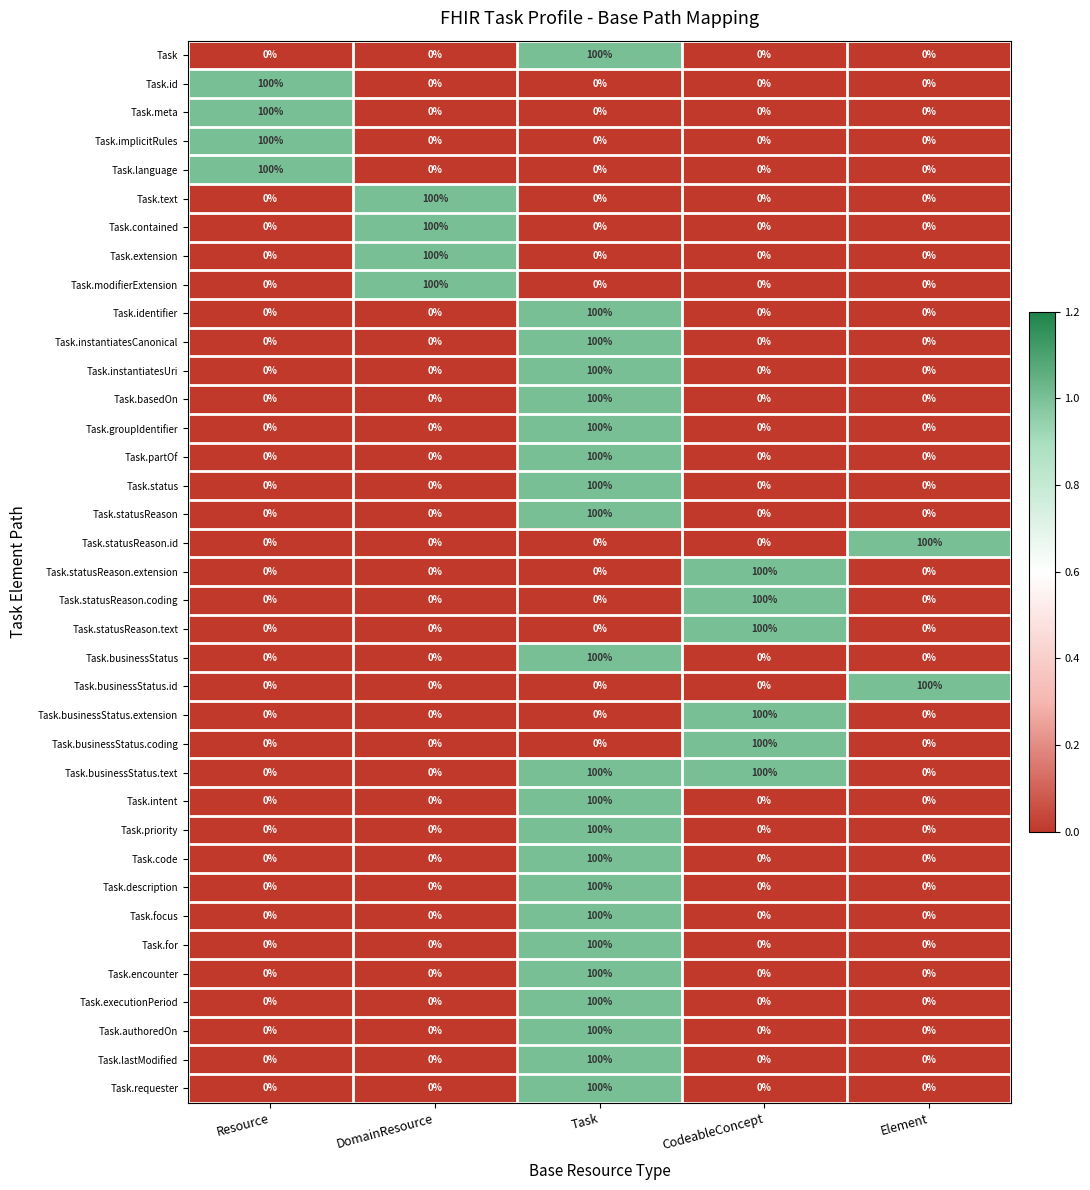

What is the spread (max minus min) of values at Element?

100